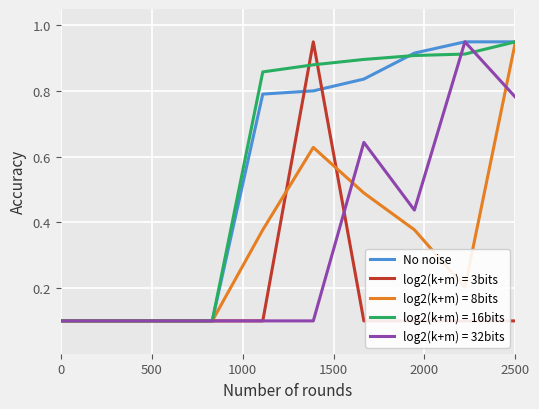

The log2(k+m) = 8bits series shows 0.7 at 2500. True or false?

False